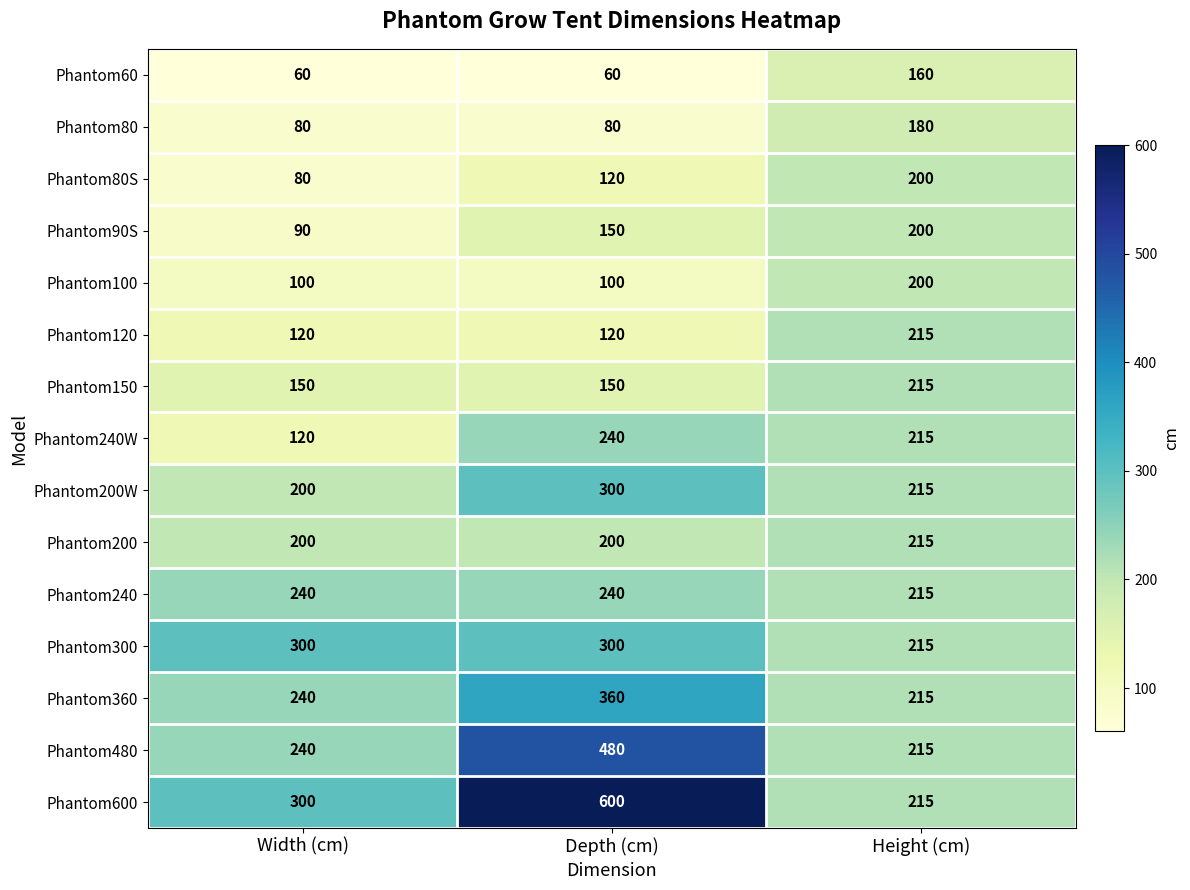

Between Width (cm) and Height (cm), which series saw the biggest shift?

Phantom80S